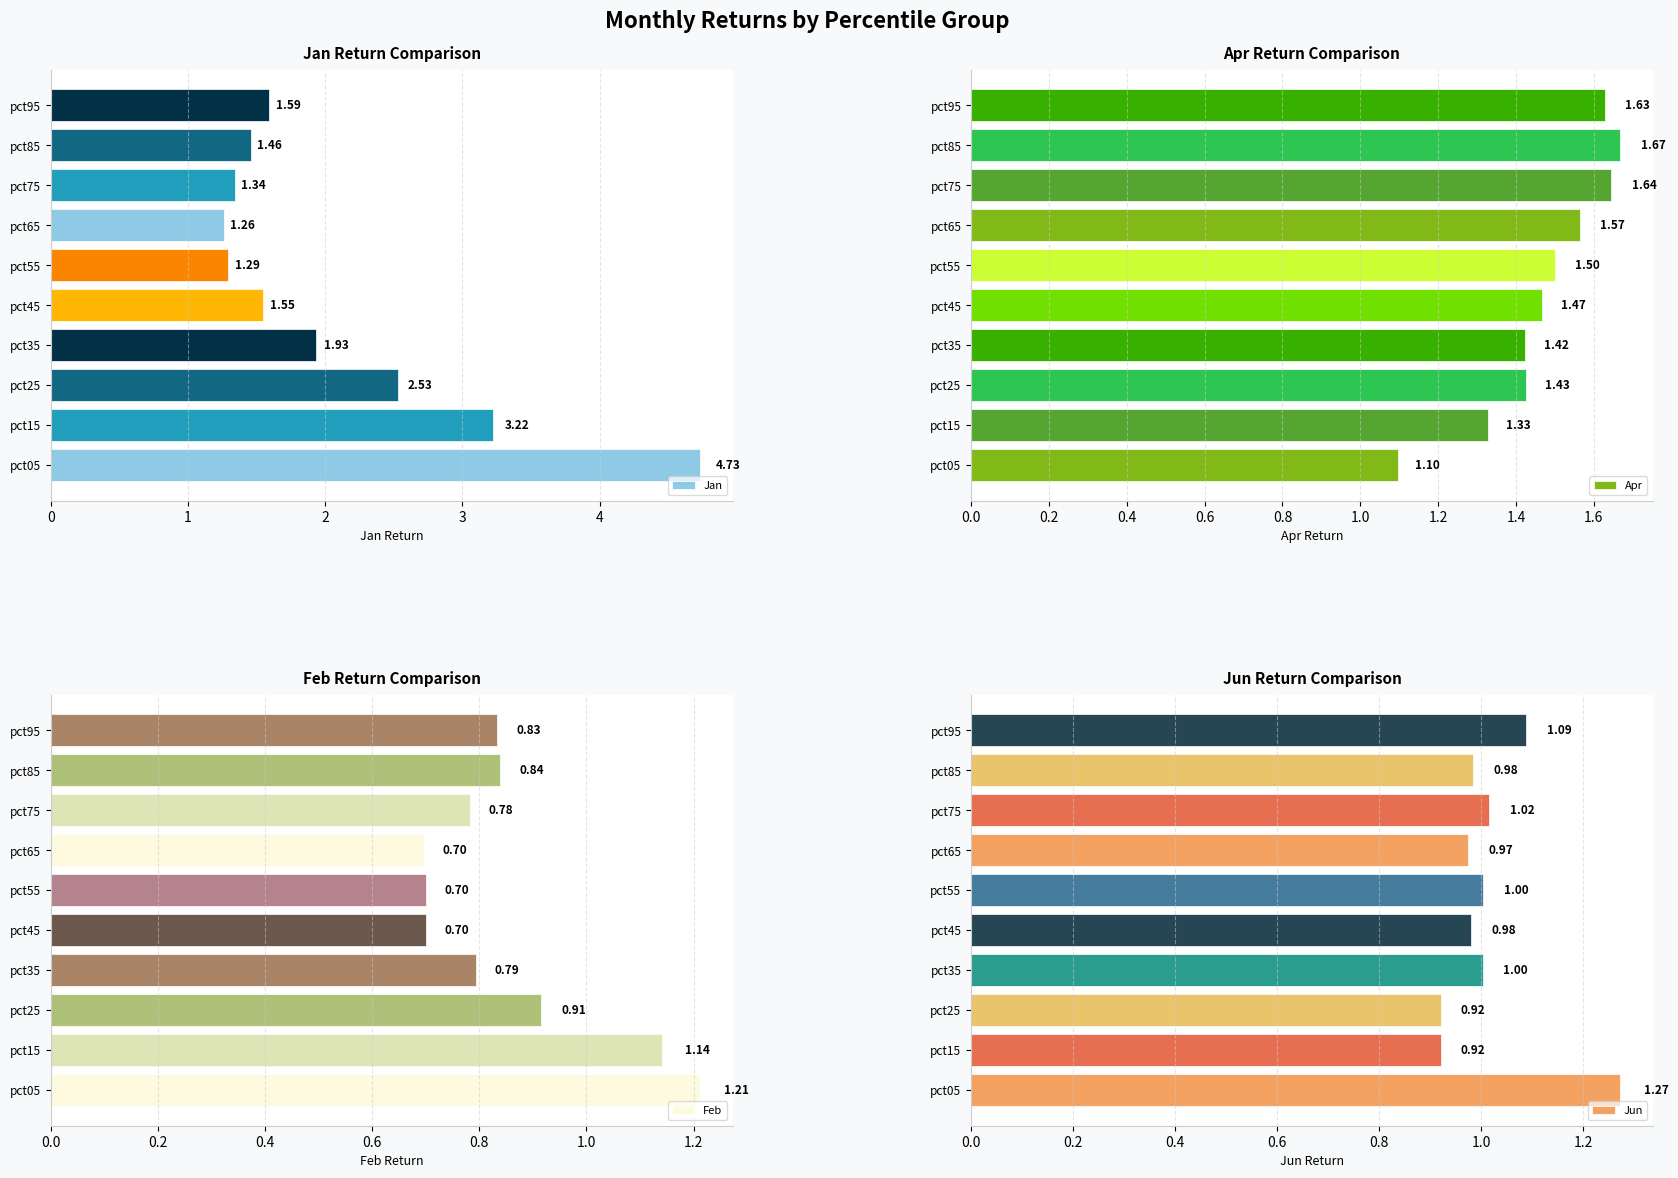

What is the difference between the Jan values at pct65 and pct35?

0.7